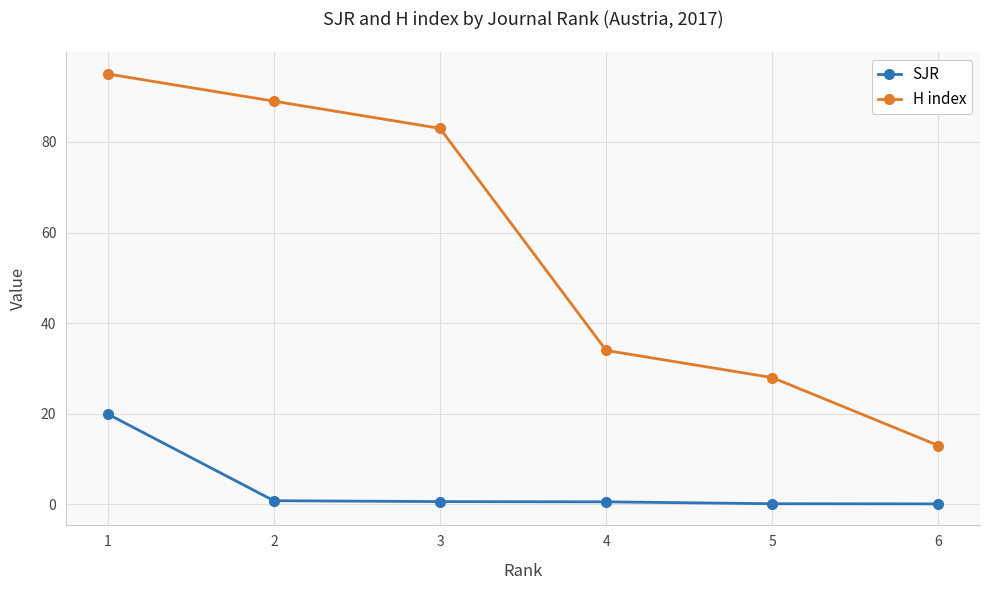

The H index series shows 83.0 at 3. True or false?

True